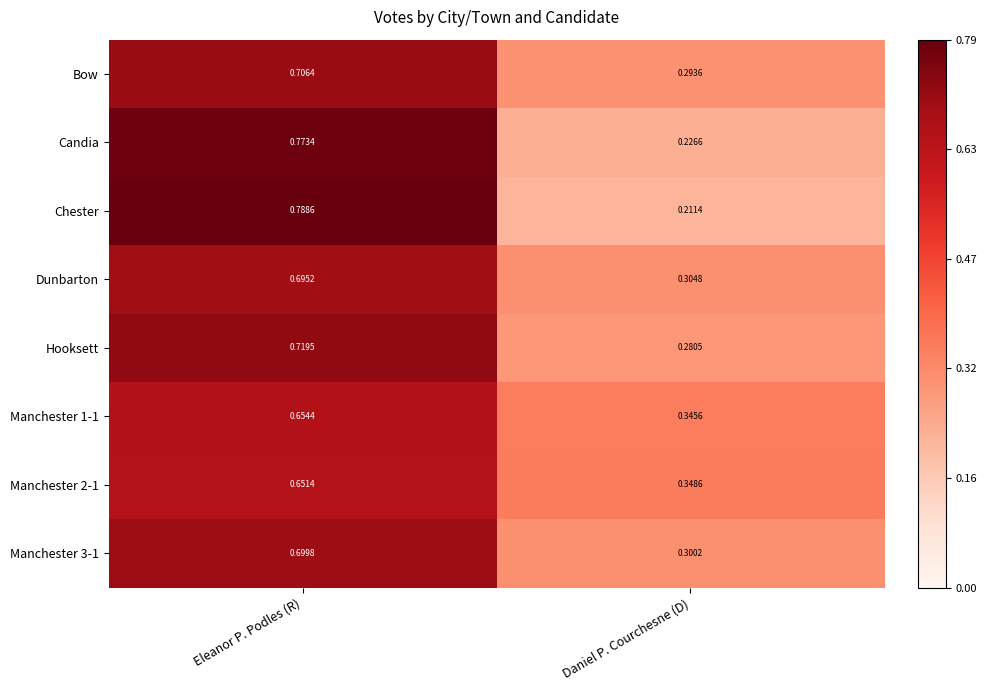

At which label is Dunbarton closest to 0?

Daniel P. Courchesne (D)